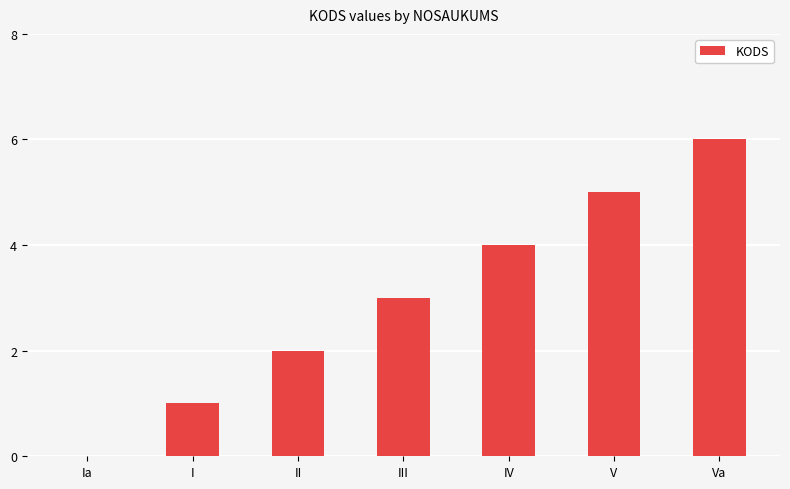

Is it true that the value at Ia is -3?

False